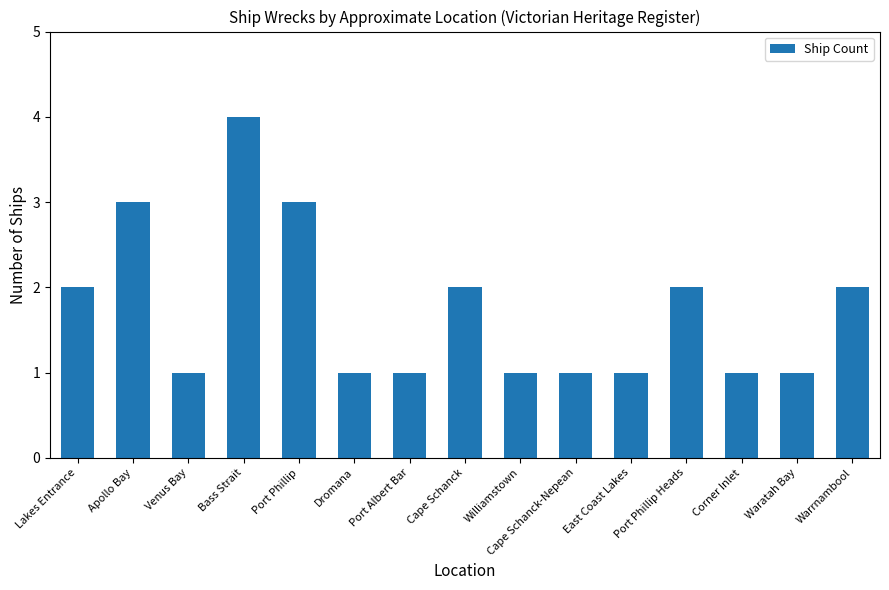

What position from the right is Bass Strait?

12